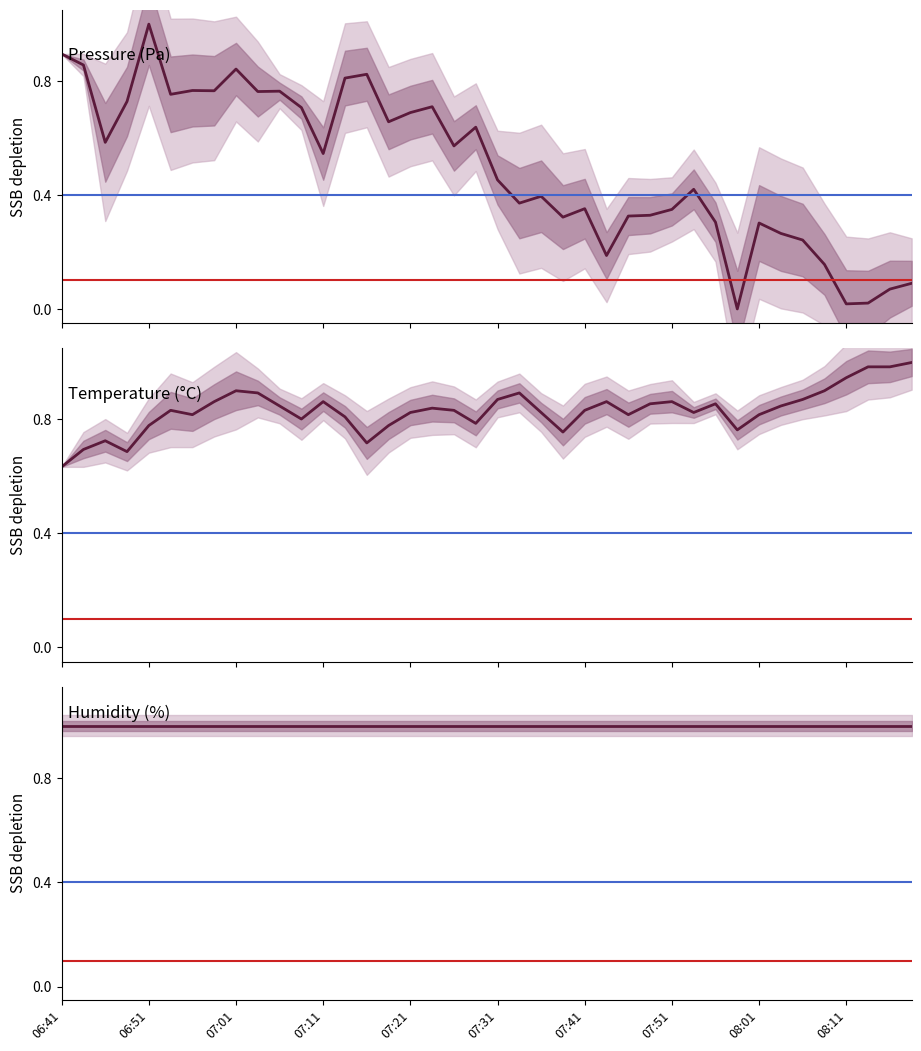

What is the value of the pressure point at the 24th from the left?

0.3